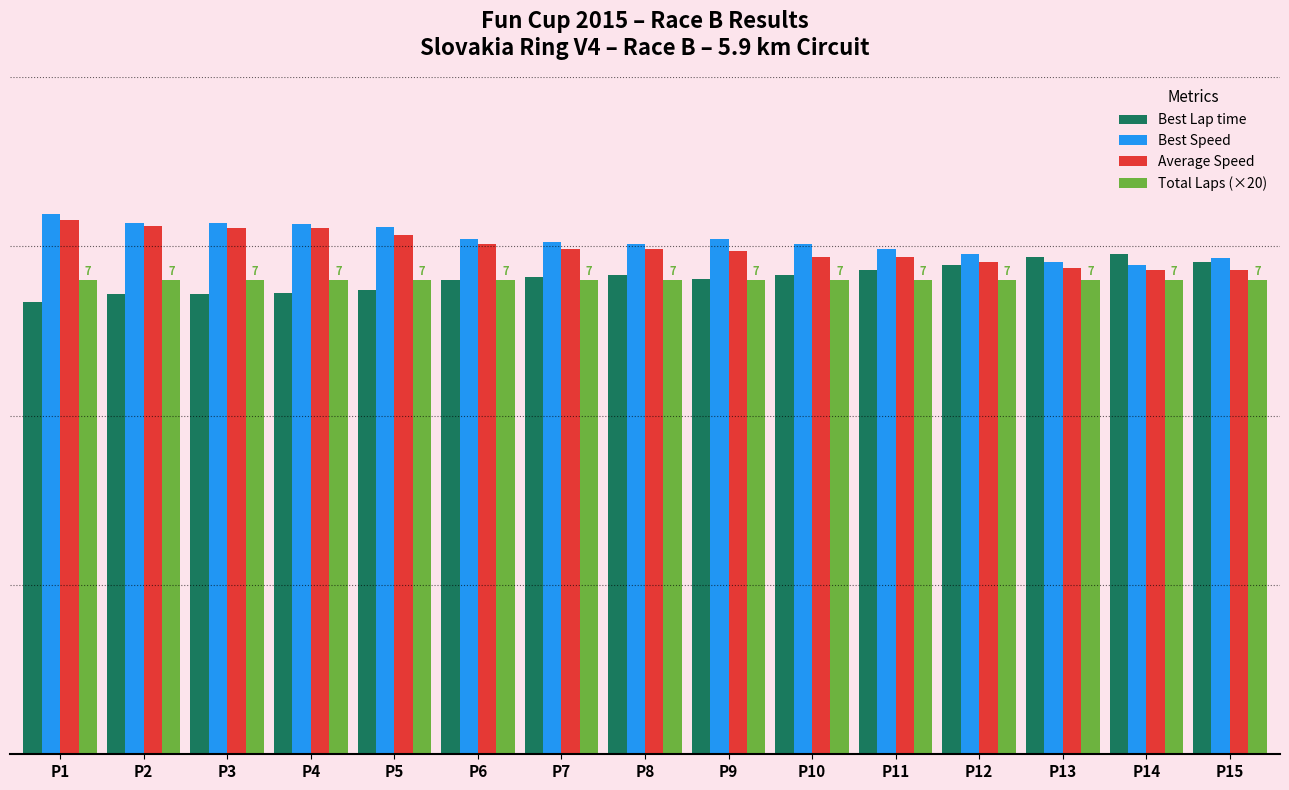

Are the bars grouped side by side (vs. stacked)?

Yes